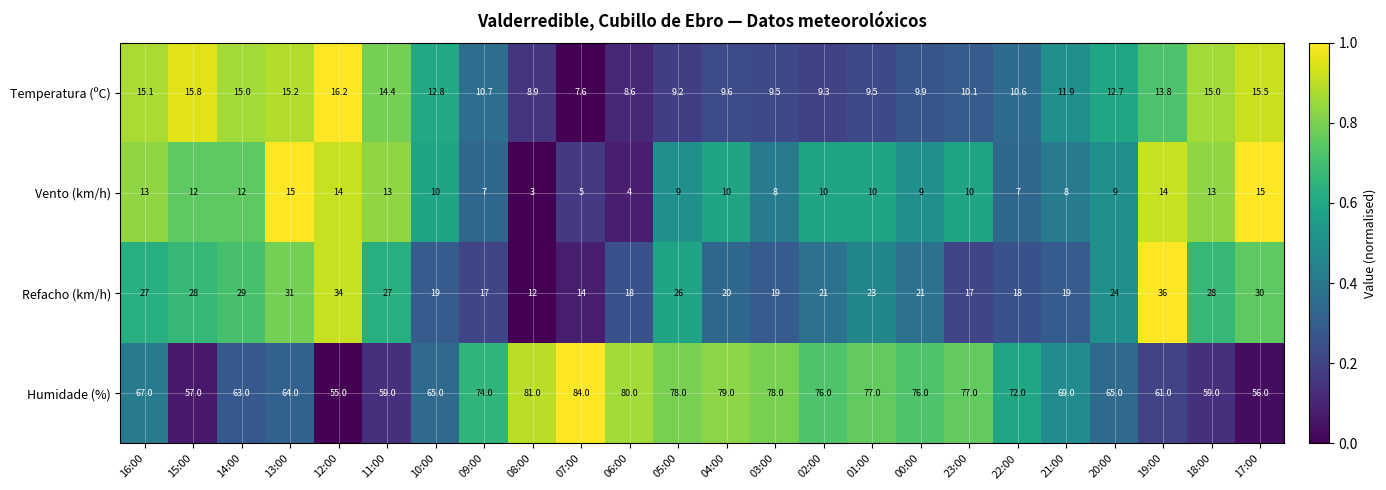

Is it true that Humidade (%) equals 63.0 at 14:00?

True